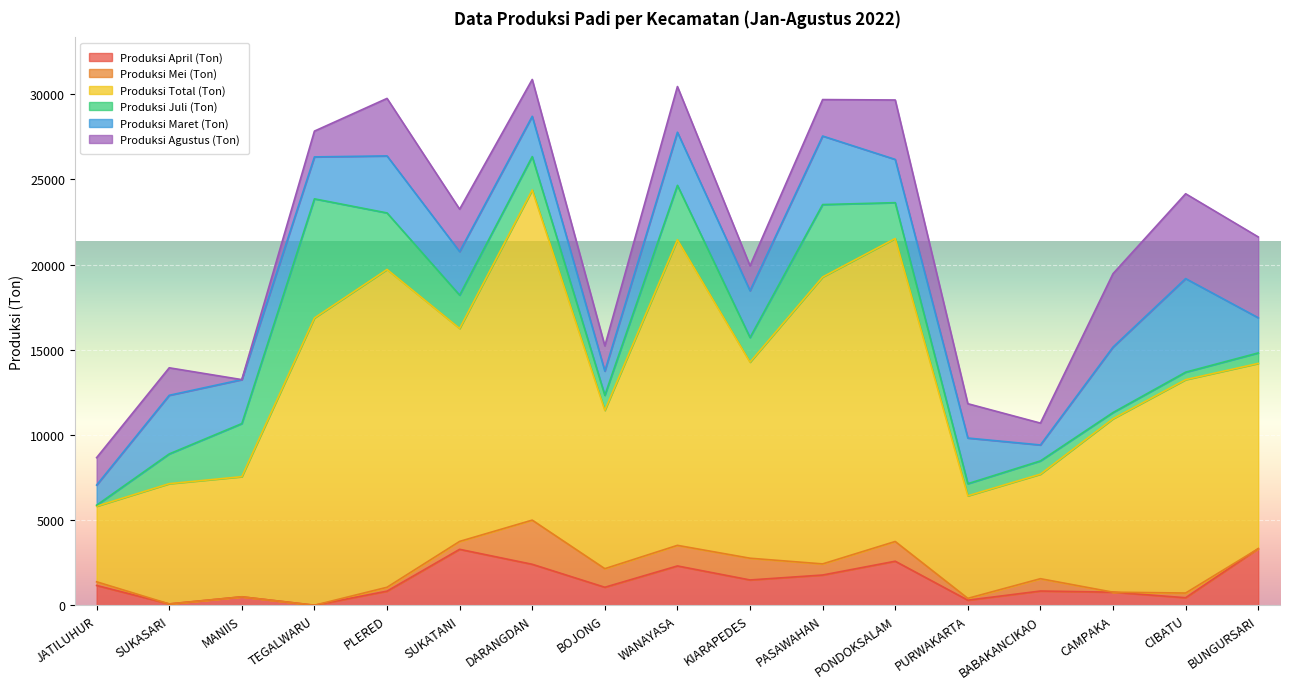

At JATILUHUR, list the series in order from largest to smallest.

Produksi Total (Ton), Produksi Agustus (Ton), Produksi Maret (Ton), Produksi April (Ton), Produksi Mei (Ton), Produksi Juli (Ton)